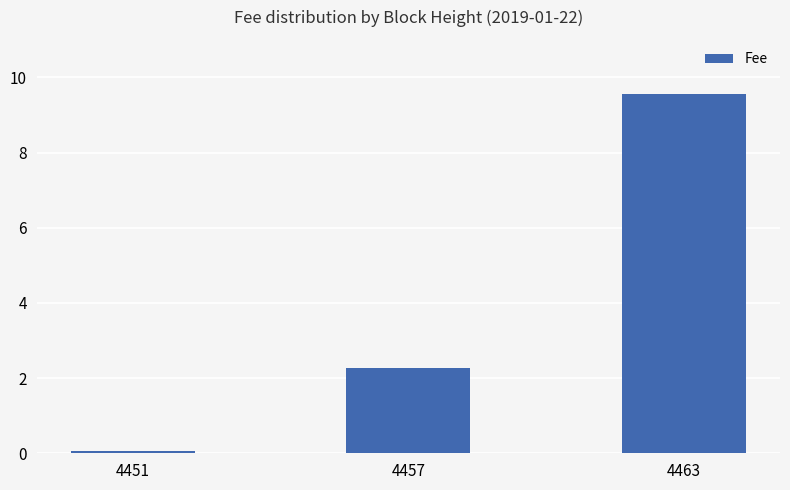

Read the value at 4463.

9.5